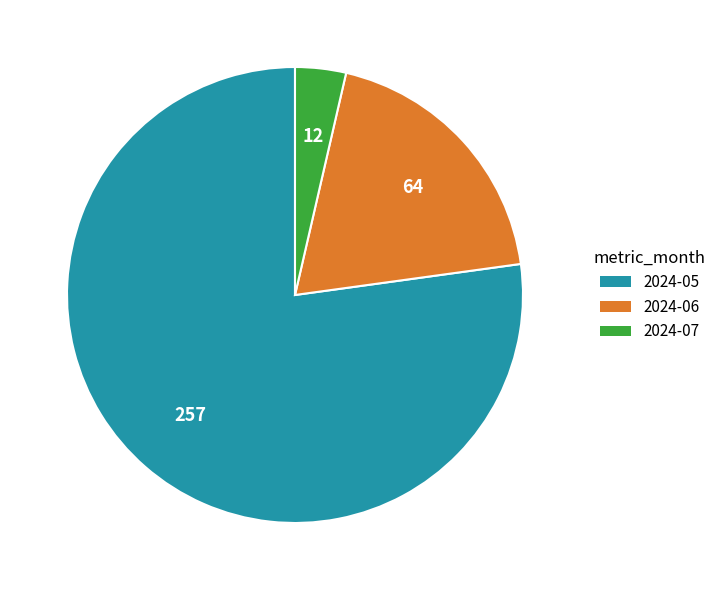

Do 2024-07 and 2024-05 together represent more than half of the pie?

Yes